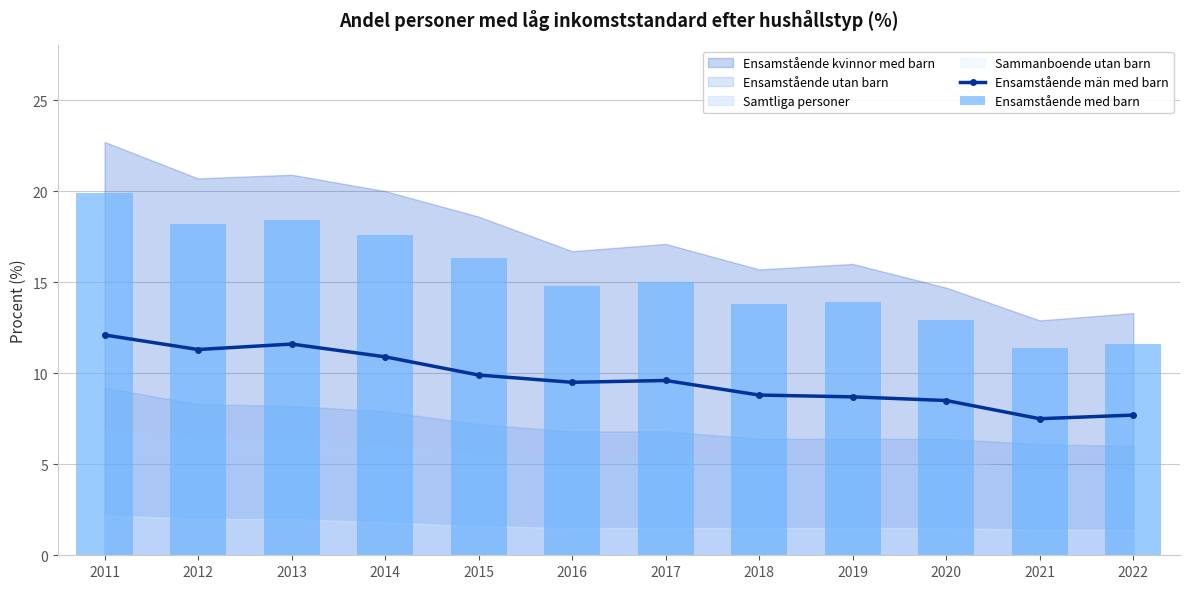

Reading left to right, transcribe all the data shown in this chart.

Ensamstående män med barn: 2011=12.1	2012=11.3	2013=11.6	2014=10.9	2015=9.9	2016=9.5	2017=9.6	2018=8.8	2019=8.7	2020=8.5	2021=7.5	2022=7.7
Ensamstående med barn: 2011=19.9	2012=18.2	2013=18.4	2014=17.6	2015=16.3	2016=14.8	2017=15.0	2018=13.8	2019=13.9	2020=12.9	2021=11.4	2022=11.6